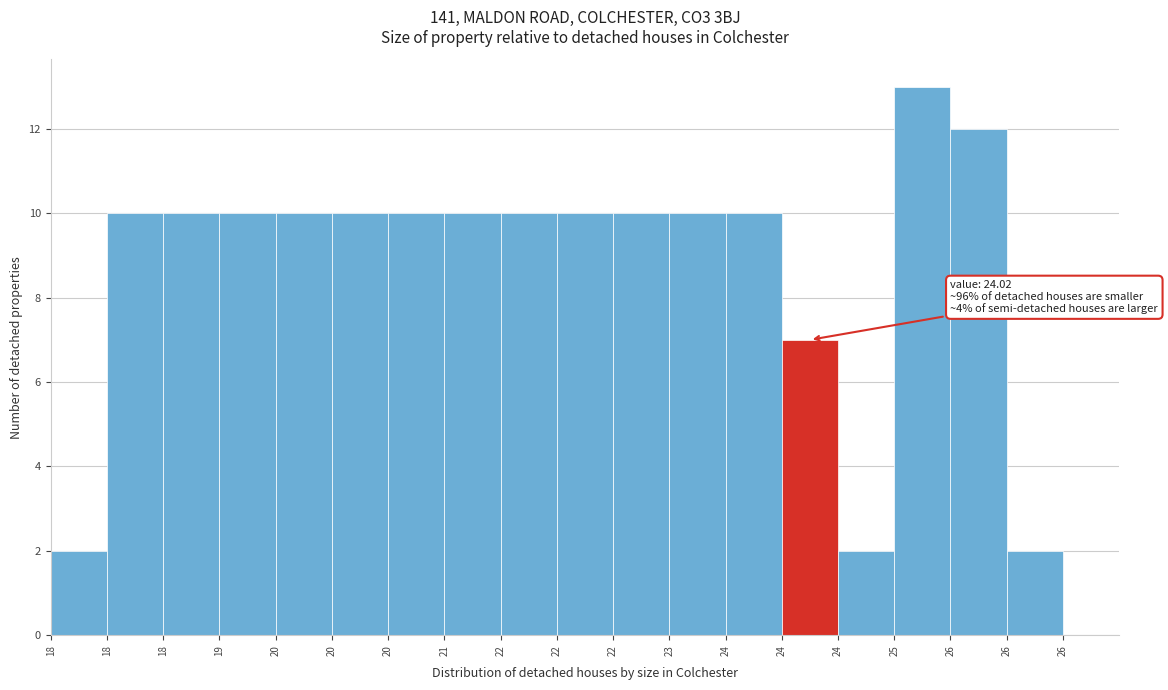

How many categories are shown in the chart?

19